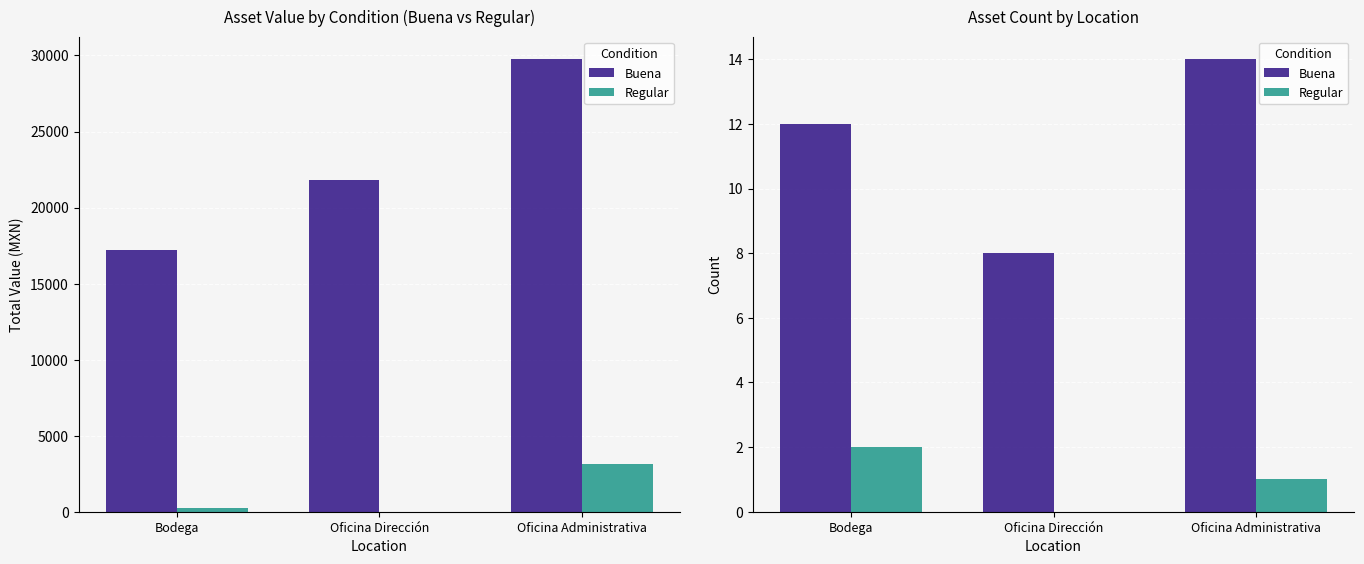

Reading left to right, list all the values displayed in this chart.

Buena: Bodega=12	Oficina Dirección=8	Oficina Administrativa=14
Regular: Bodega=2	Oficina Dirección=0	Oficina Administrativa=1